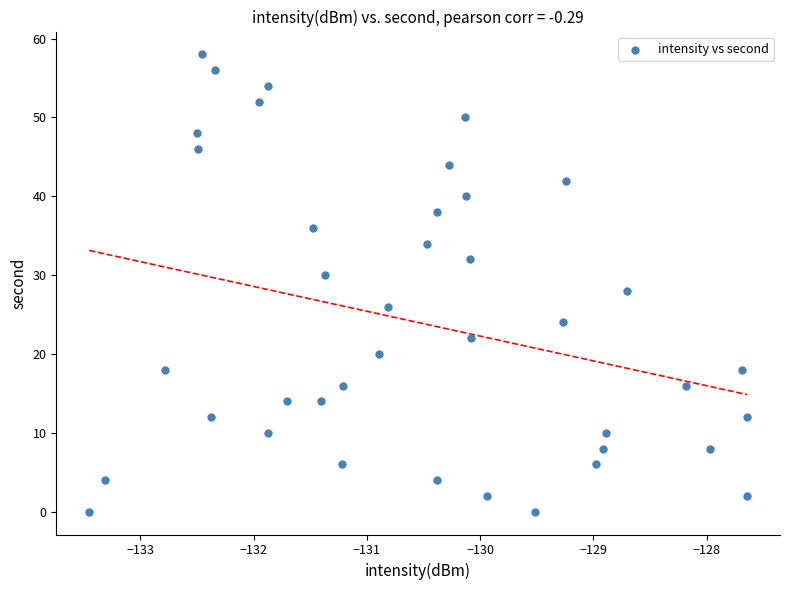

What is the range of Y values (max minus min)?

58